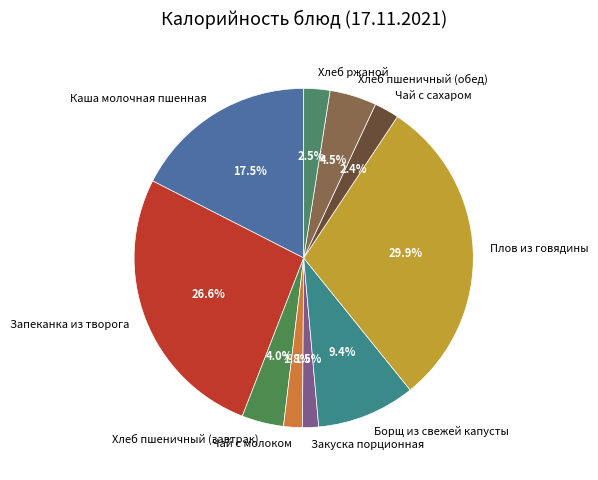

How many segments does this pie chart have?

10